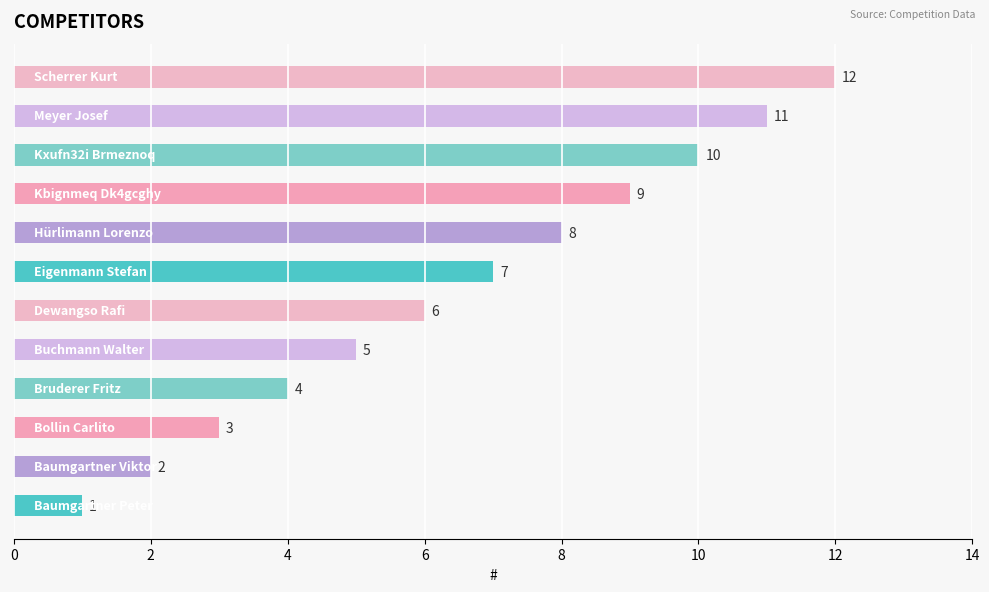

What is the greatest value displayed?

12